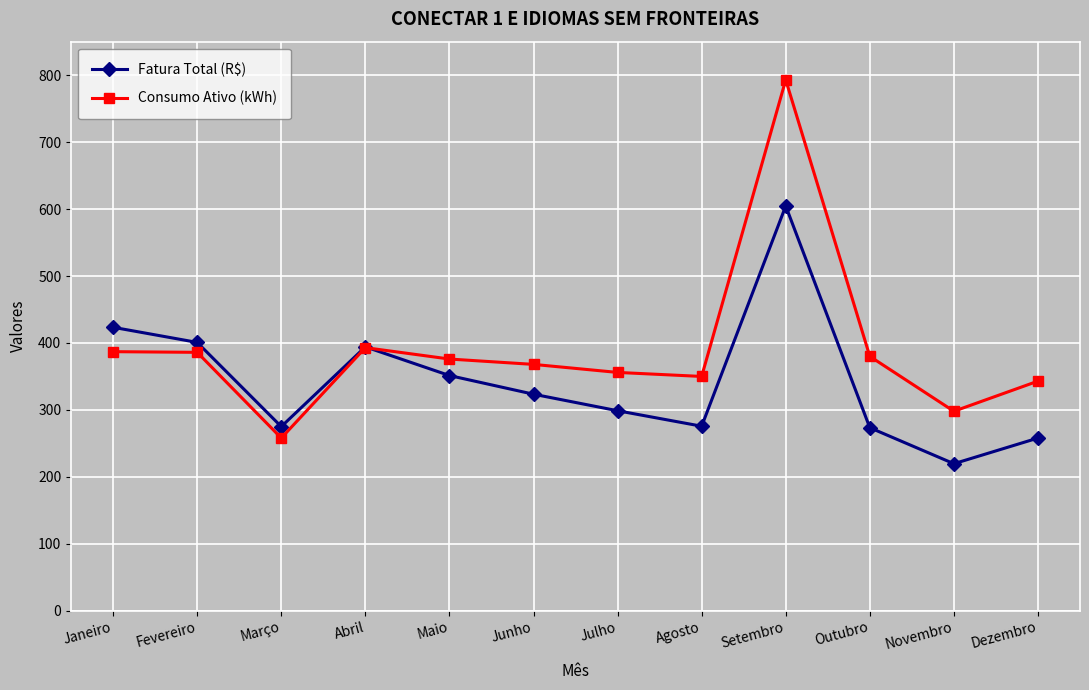

Which series has the widest spread of values?

Consumo Ativo (kWh)